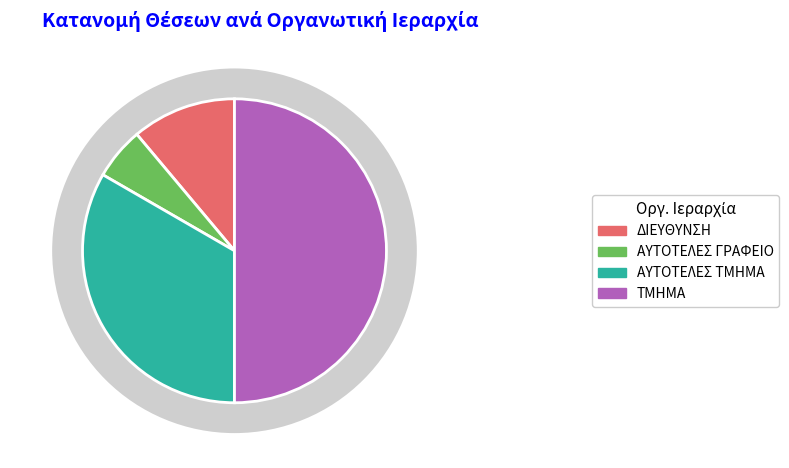

Which slice is the smallest?

ΑΥΤΟΤΕΛΕΣ ΓΡΑΦΕΙΟ